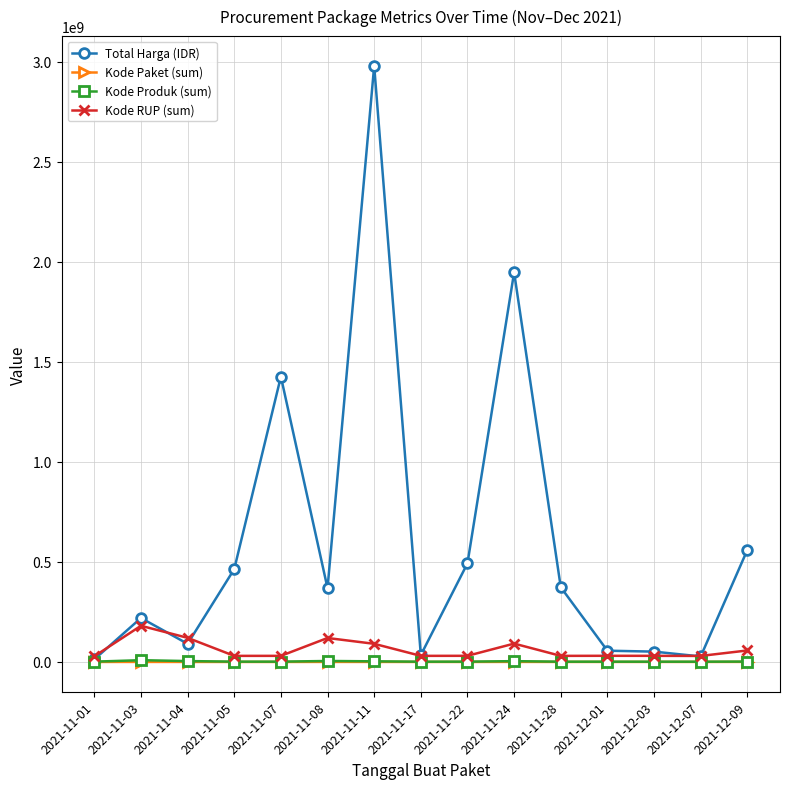

Where is the first local maximum for Total Harga (IDR)?

2021-11-03